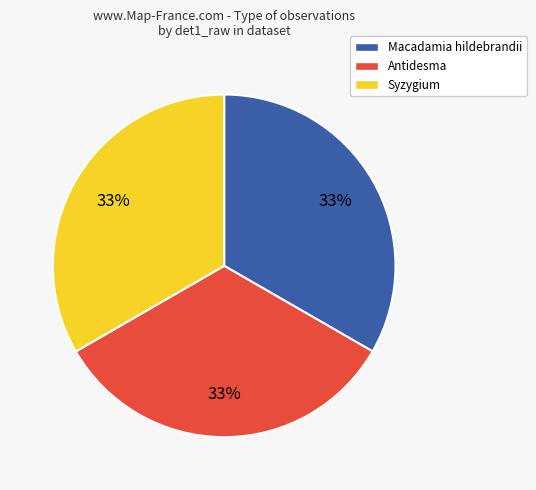

What is the ratio of the value at Antidesma to the value at Syzygium?

1.0